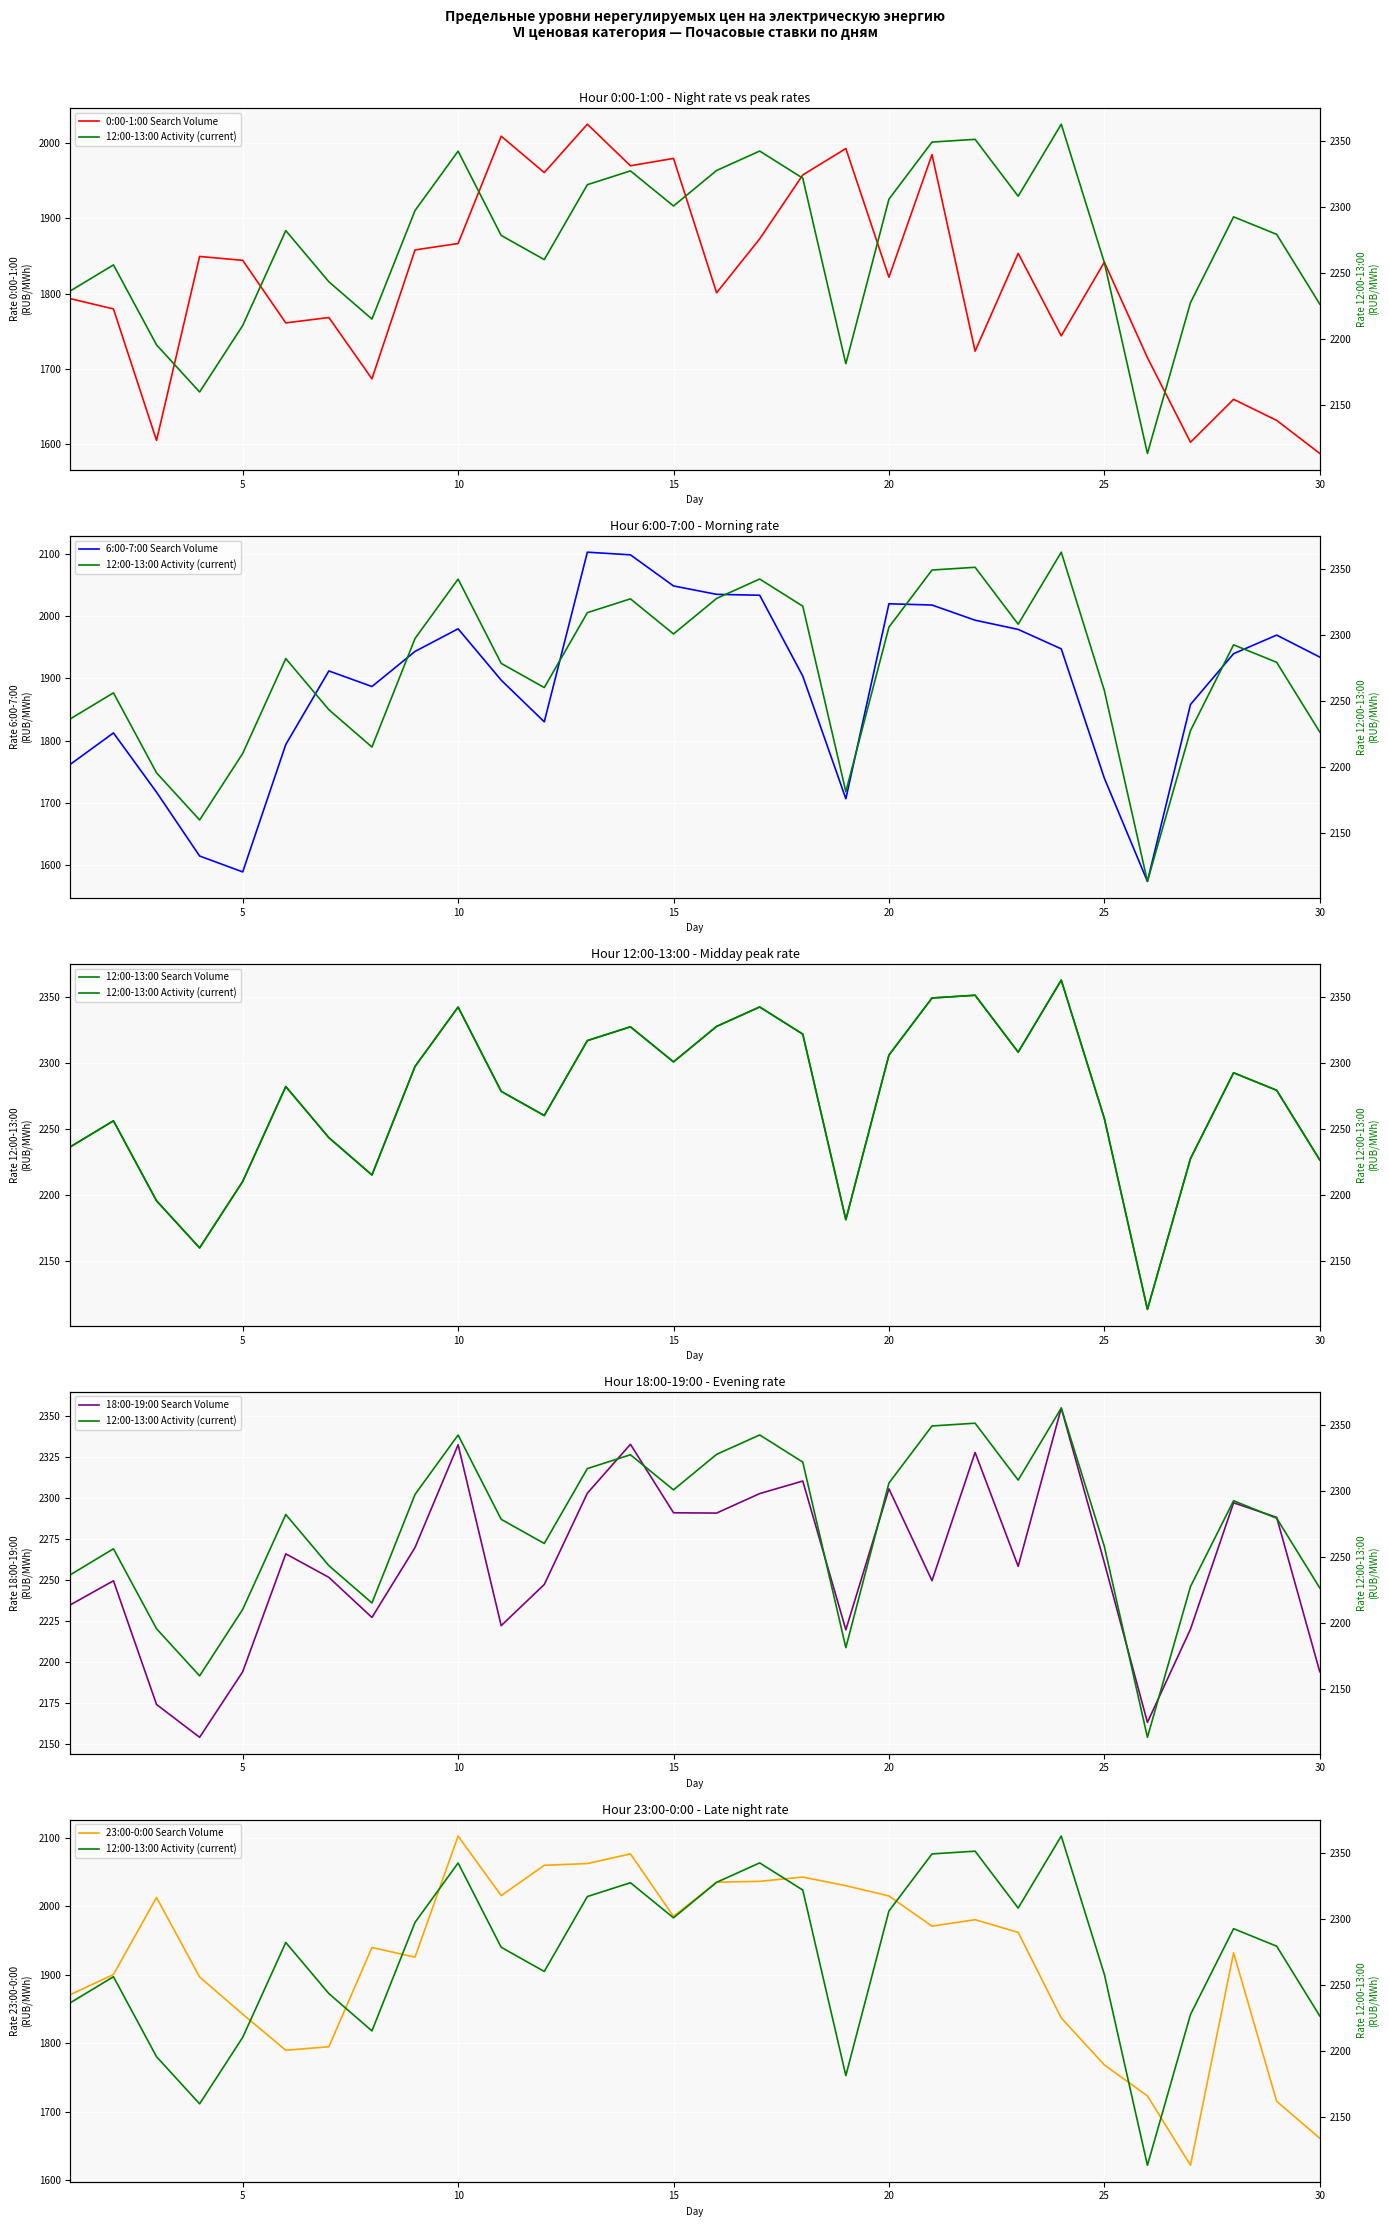

True or false: 18:00-19:00 Search Volume and 6:00-7:00 Search Volume cross at least once.

False